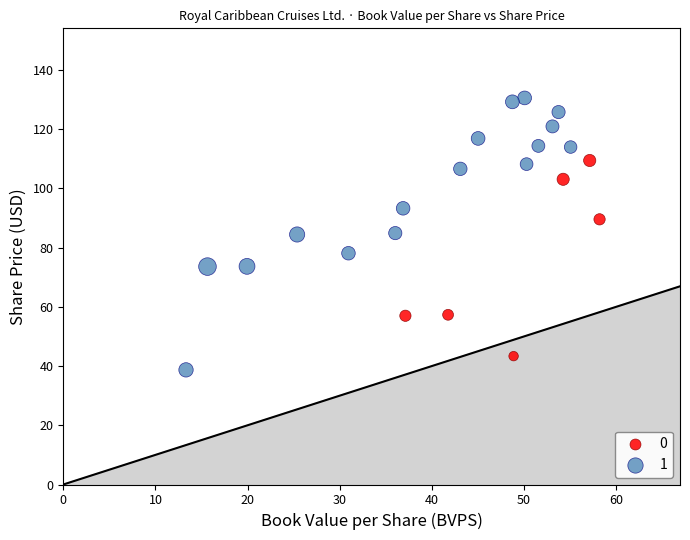

Which series contains the highest Y value?

1